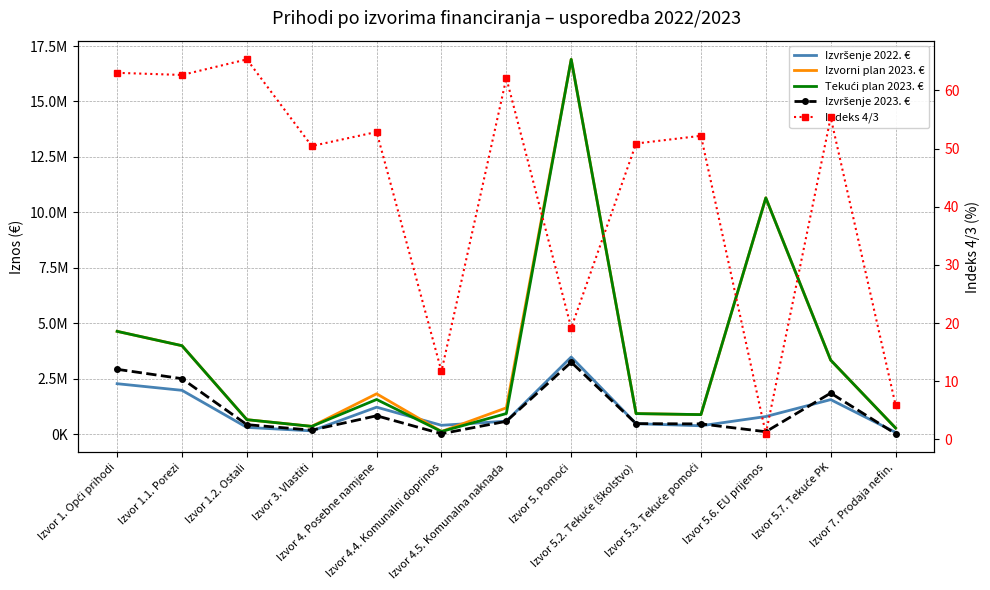

How many times do Izvorni plan 2023. € and Izvršenje 2022. € cross each other?

2